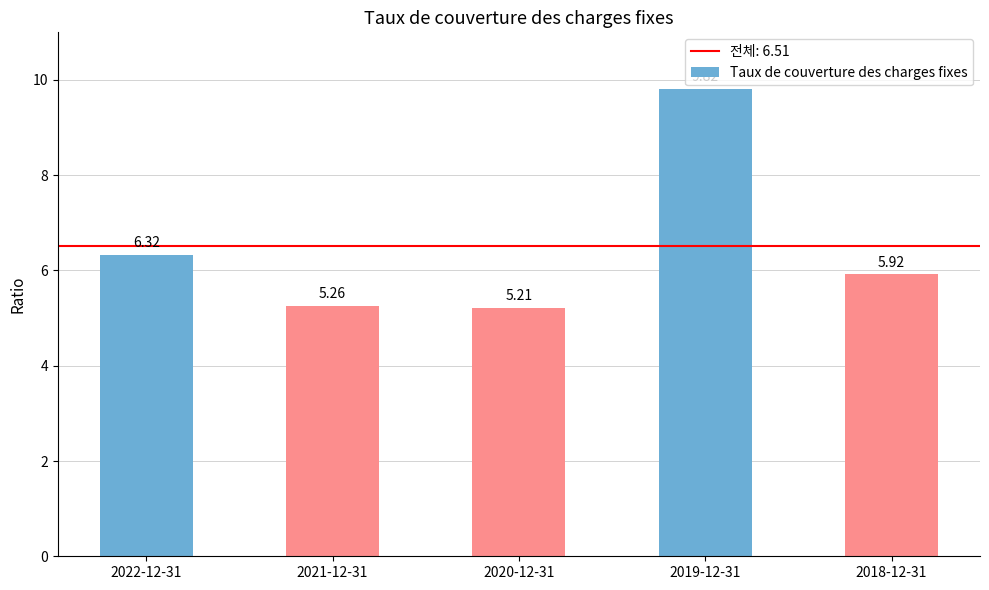

What is the change in value from 2021-12-31 to 2018-12-31?

+0.7